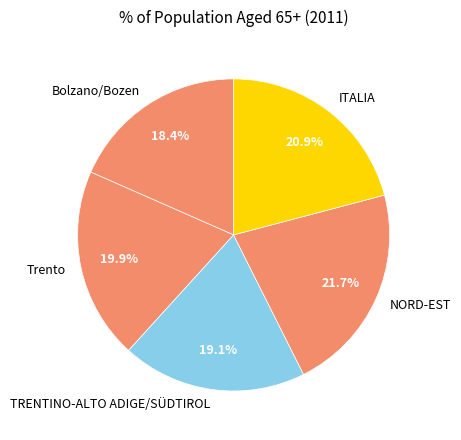

Is TRENTINO-ALTO ADIGE/SÜDTIROL the majority of the pie?

No